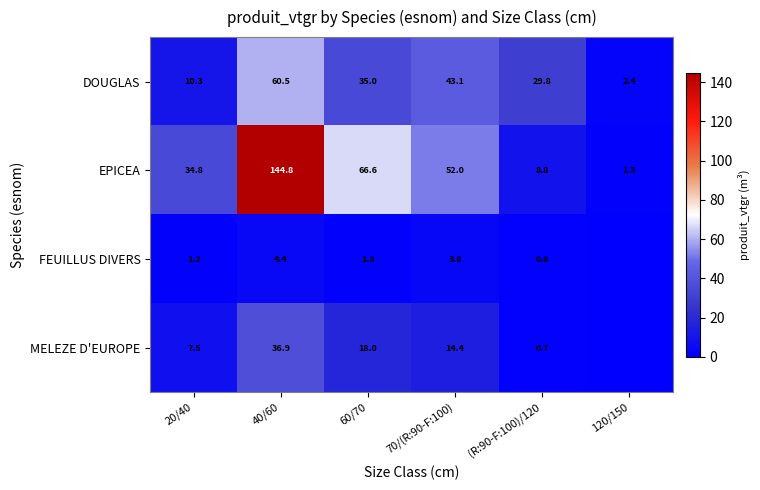

What is the greatest value displayed?

144.8